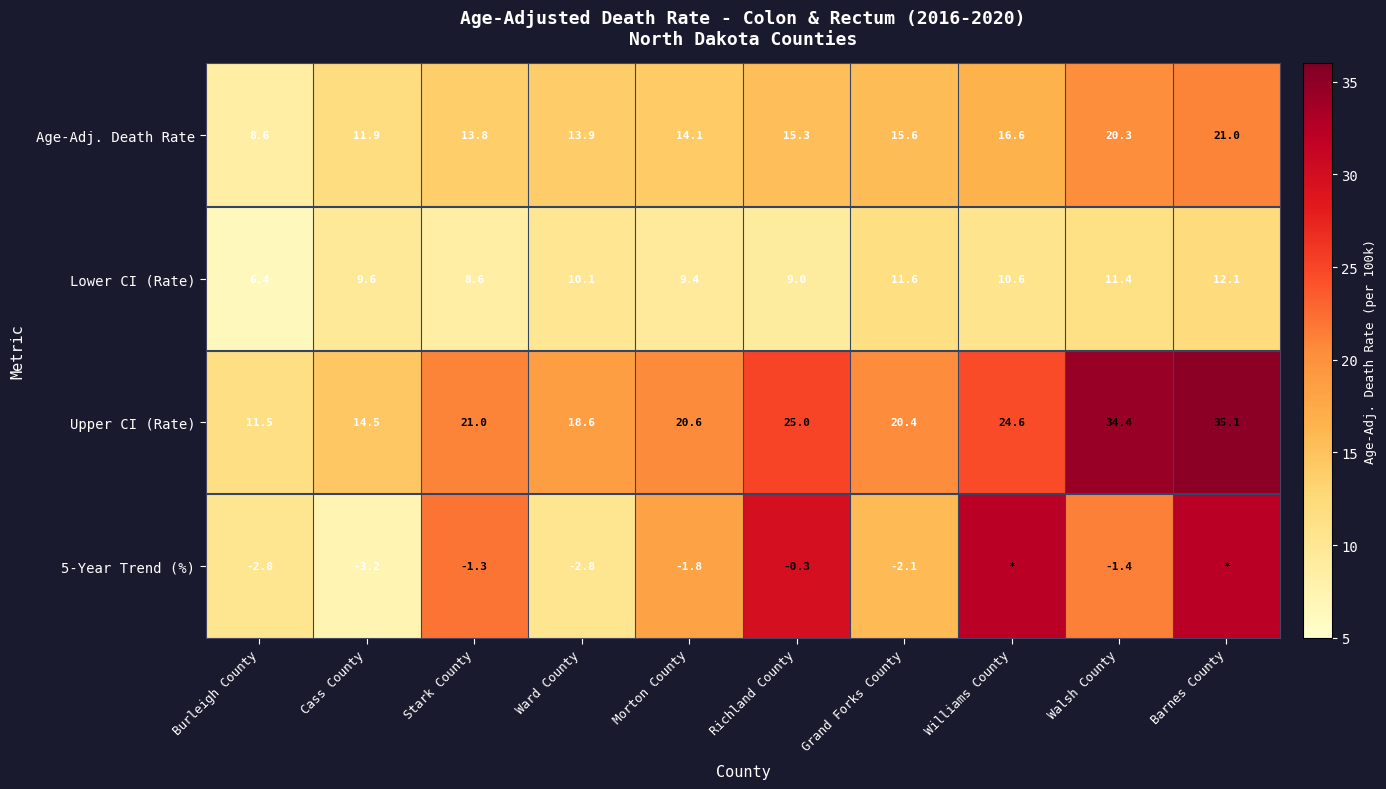

Rank the categories by Lower CI (Rate) value from lowest to highest.

Burleigh County, Stark County, Richland County, Morton County, Cass County, Ward County, Williams County, Walsh County, Grand Forks County, Barnes County